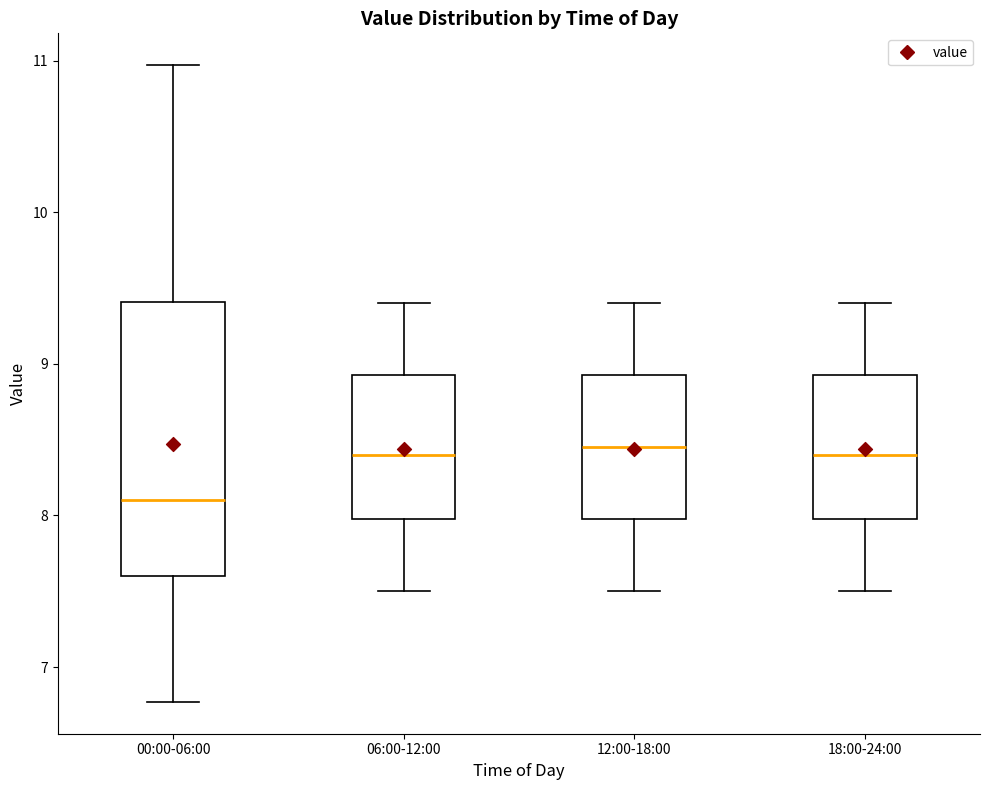

Where does the median line of the box for 12:00-18:00 sit on the y-axis? The values are not printed on the chart, so give them approximately, as read against the axis.

8.5